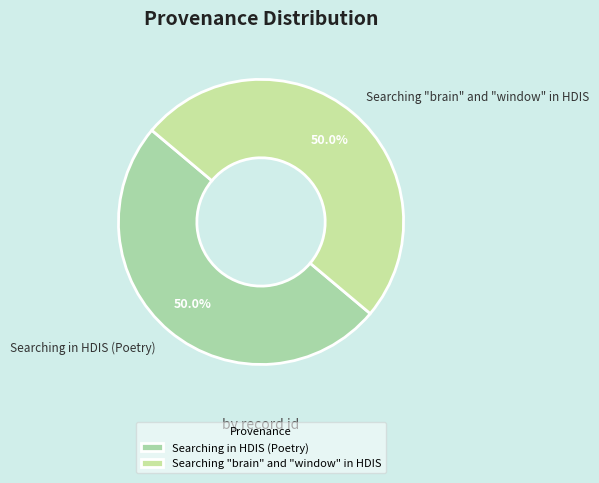

What is the ratio of the value at Searching "brain" and "window" in HDIS to the value at Searching in HDIS (Poetry)?

1.0